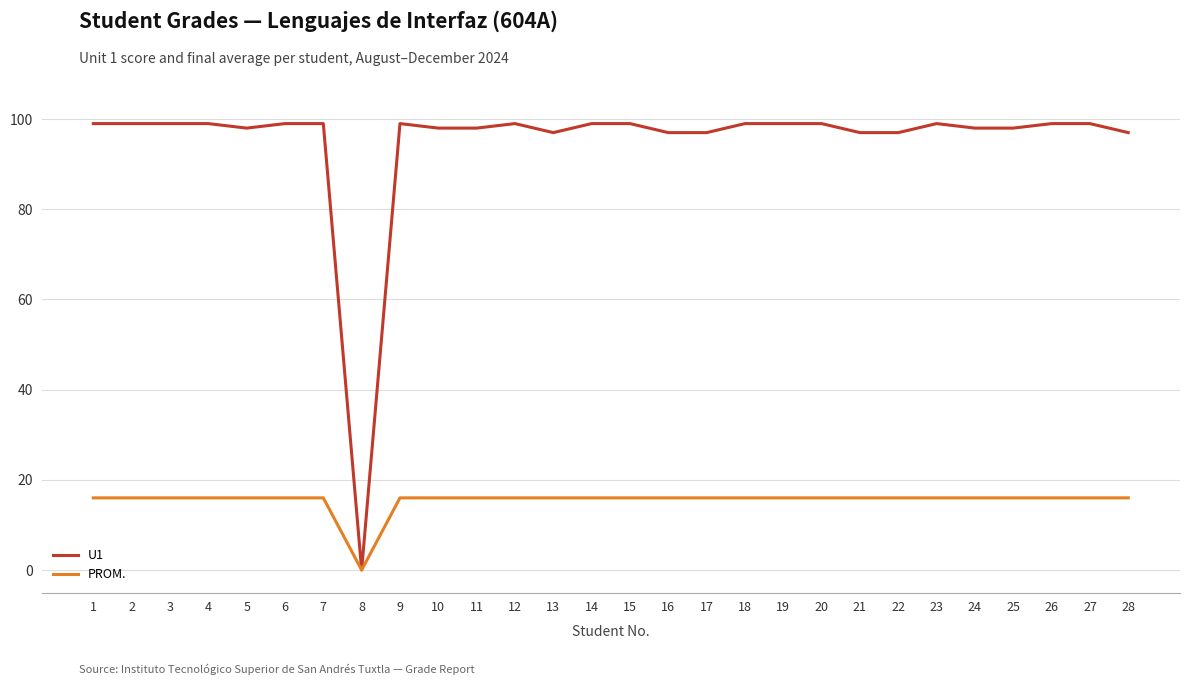

What are all the series names shown in the legend?

U1, PROM.